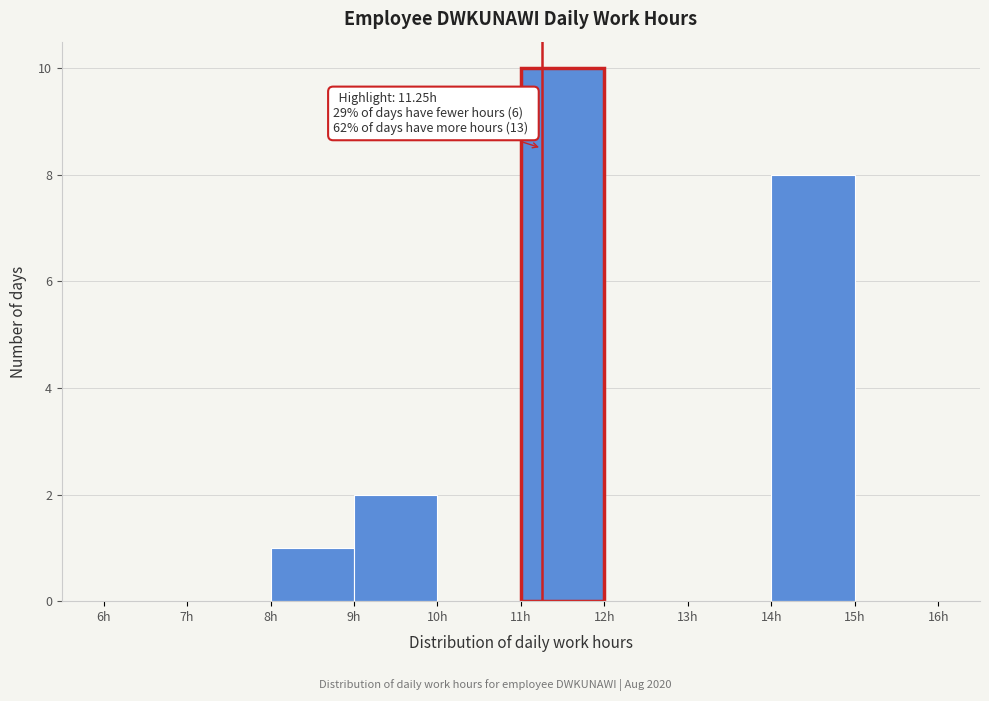

Over which range of the x-axis is the bar tallest?

11 to 12